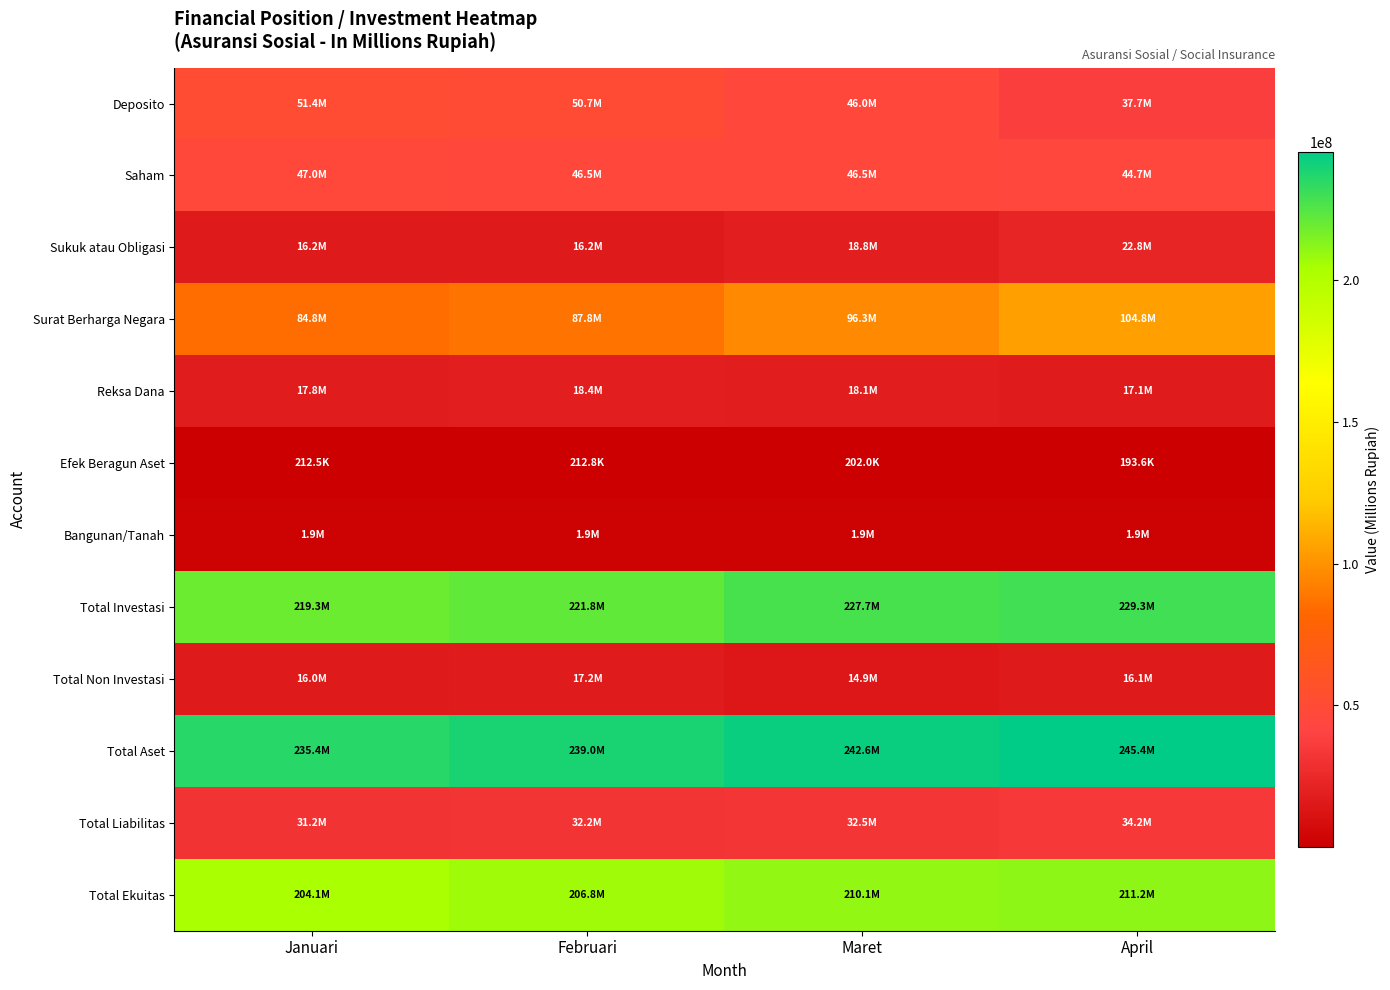

Which series has the largest total across all categories?

Total Aset